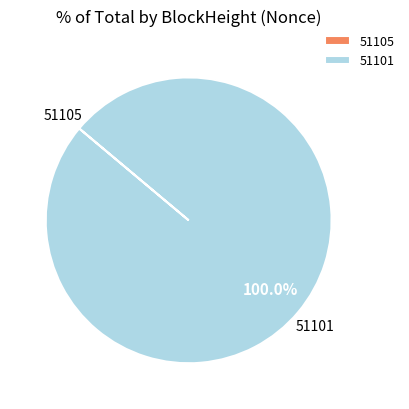

Which category has the biggest portion of the pie?

51101